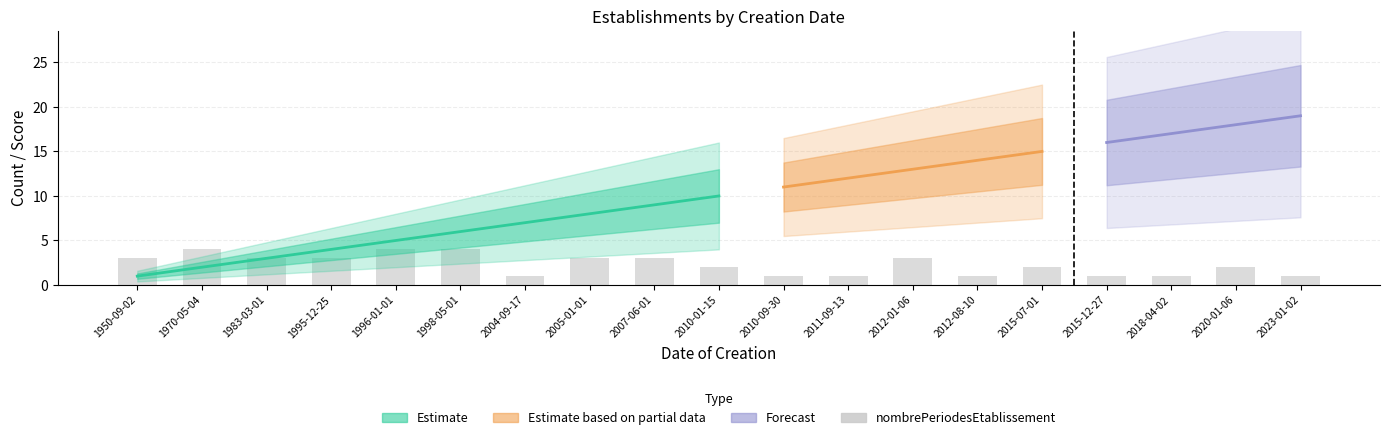

What is the difference between the maximum and minimum values?

3